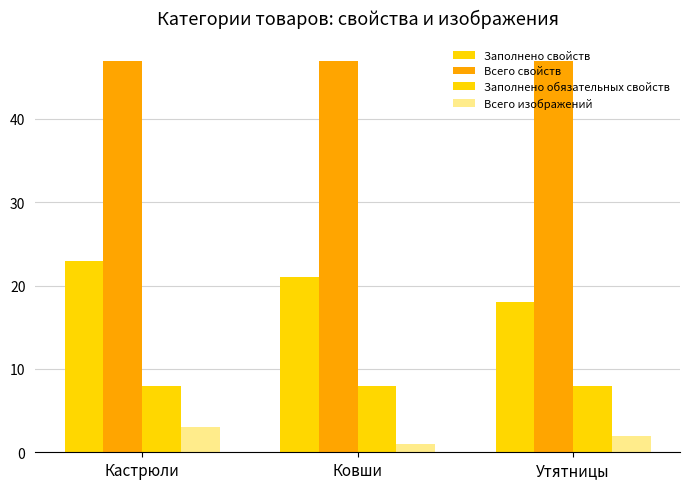

How many groups of bars are there?

3